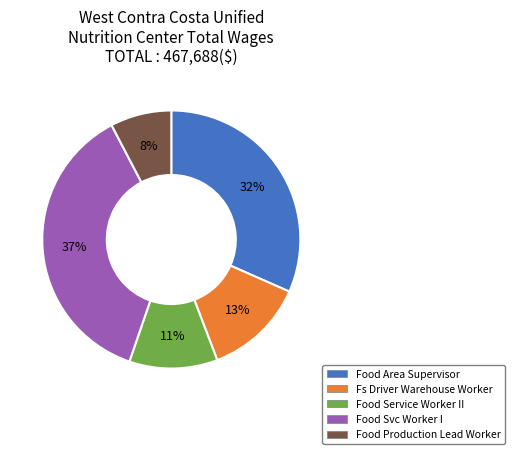

The Food Area Supervisor slice represents 32% of the pie. True or false?

True